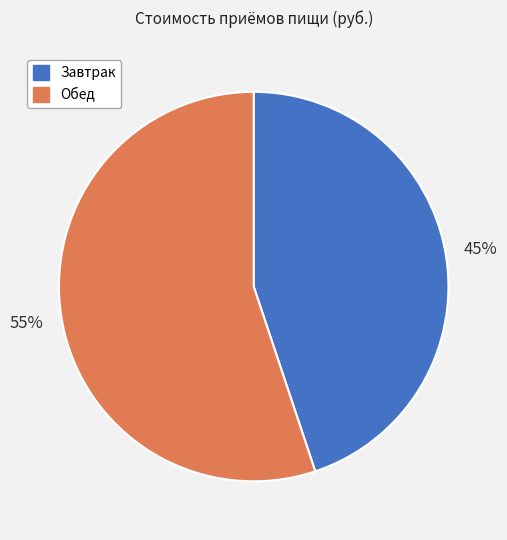

What percentage is the Завтрак slice, to the nearest percent?

45%